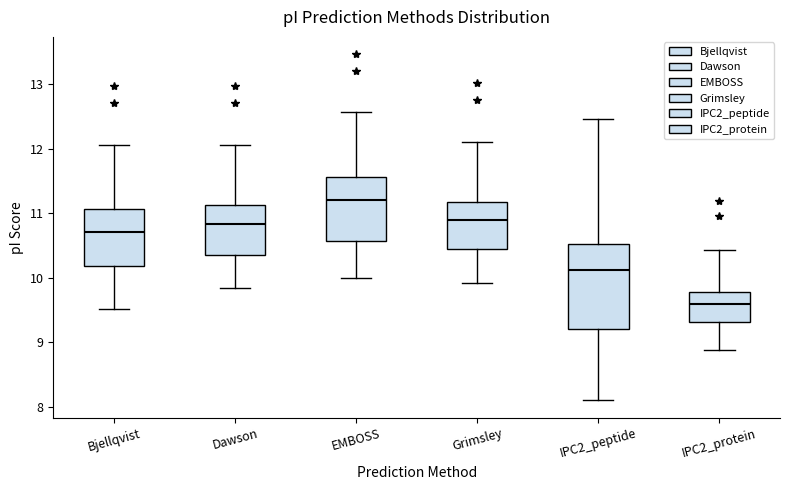

Which box is the tallest, from its lower edge to its upper edge?

IPC2_peptide